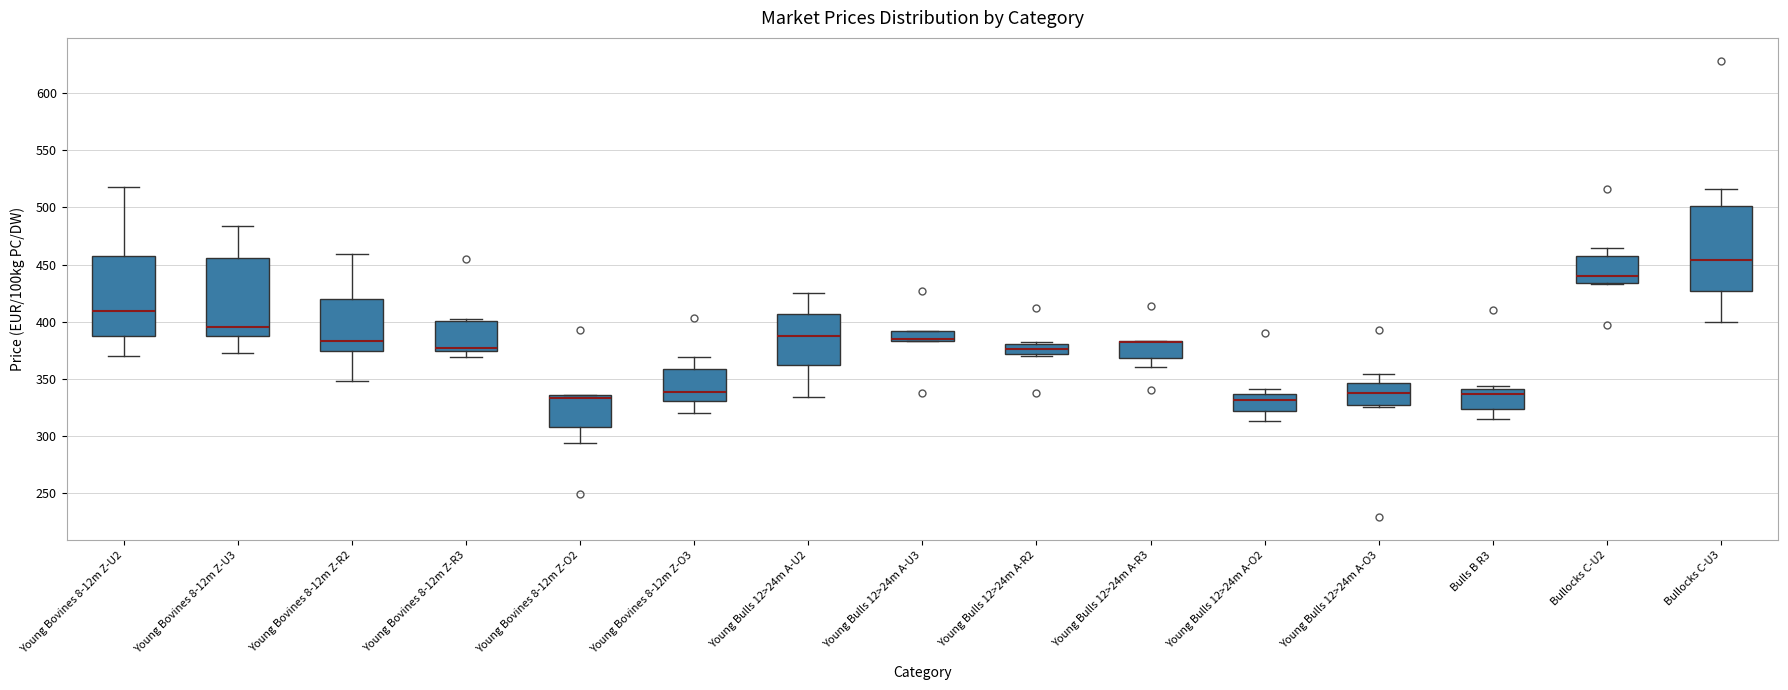

Where does the upper whisker of the box for Young Bovines 8-12m Z-U2 end on the y-axis? The values are not printed on the chart, so give them approximately, as read against the axis.

520